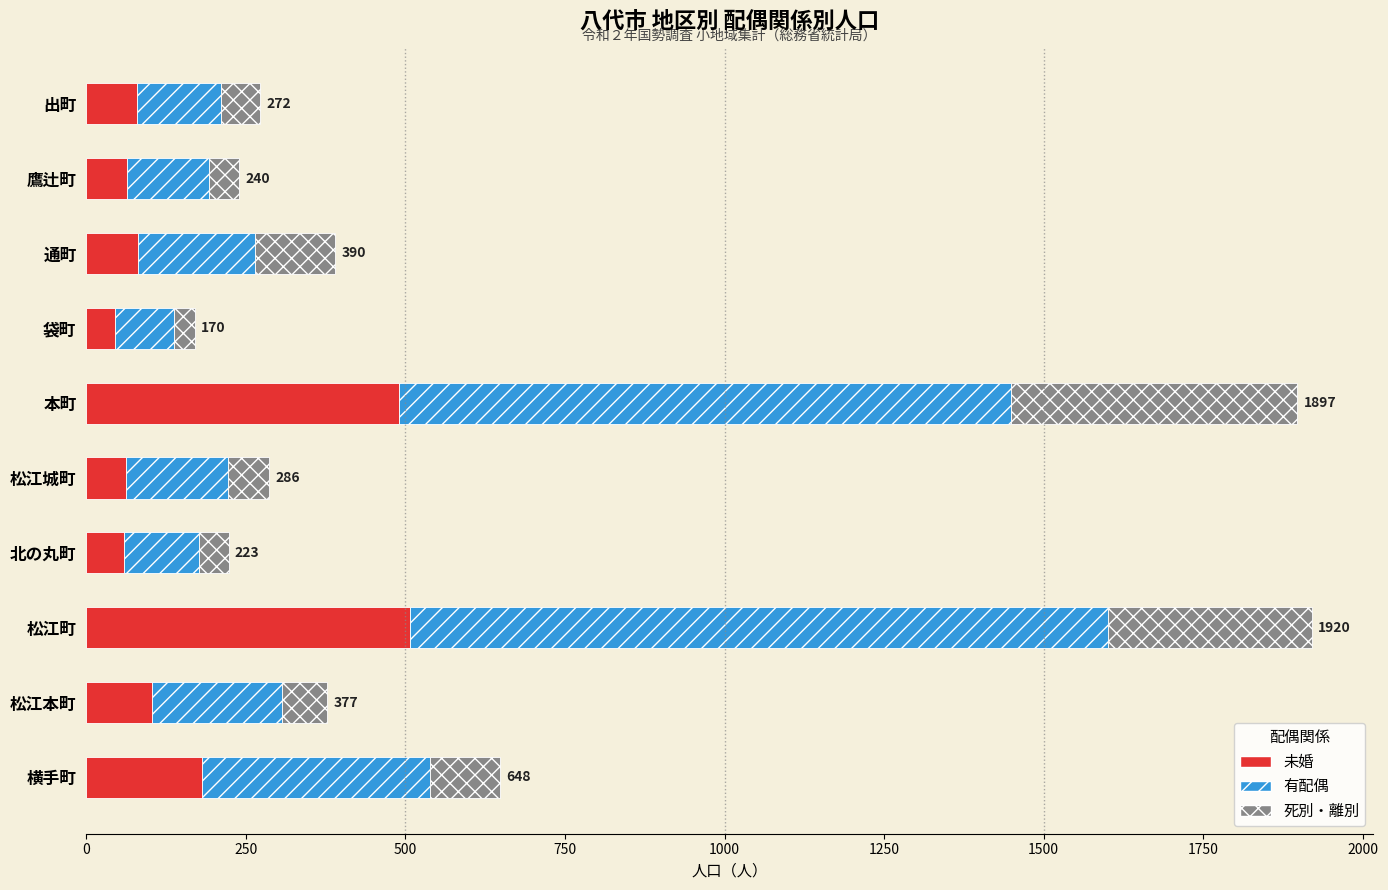

The value of 未婚 at 松江町 is 507. True or false?

True